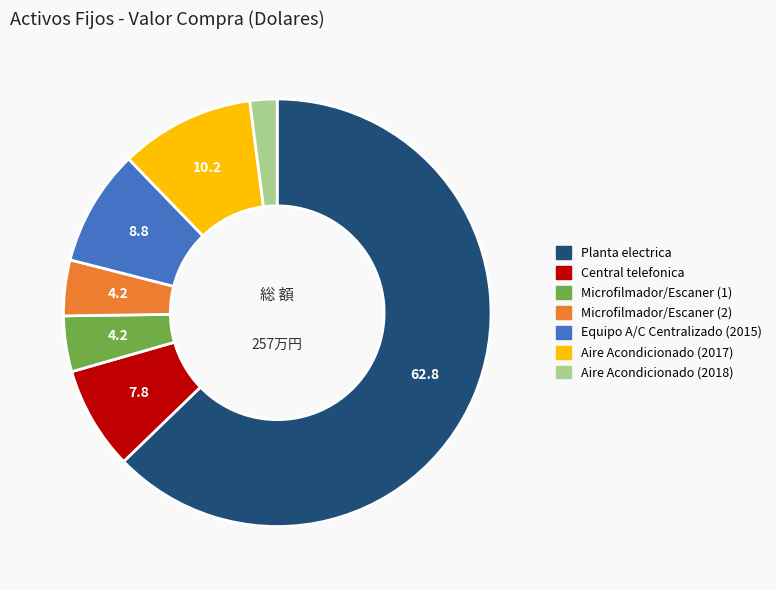

Is it true that Central telefonica is 8% of the pie?

True